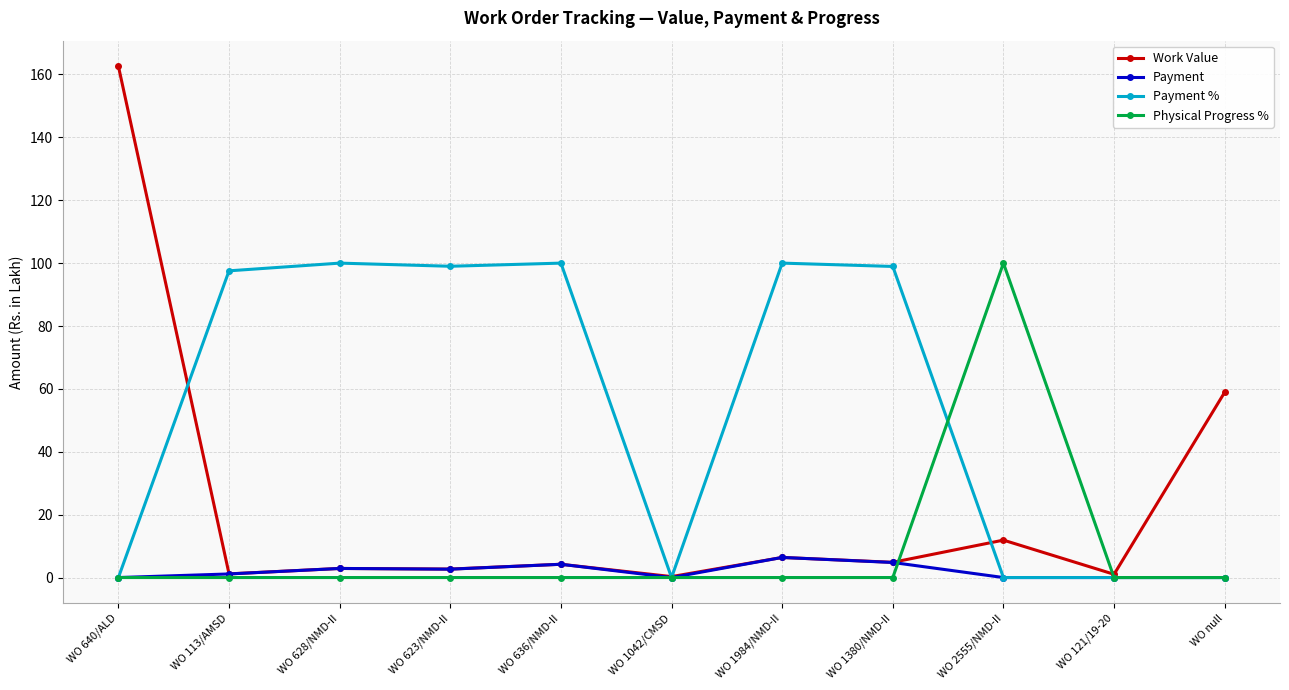

What is the label of the 3rd point from the right?

WO 2555/NMD-II